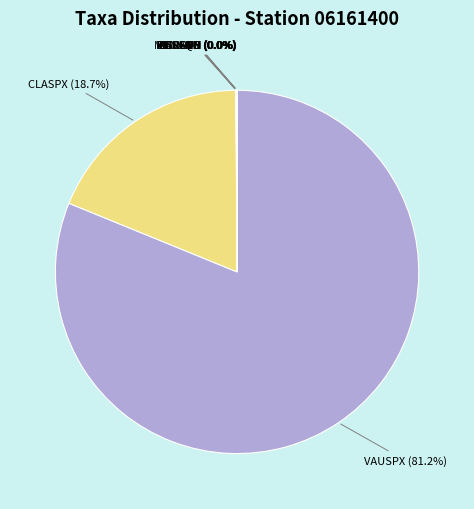

Is there any slice that represents more than half of the pie?

Yes